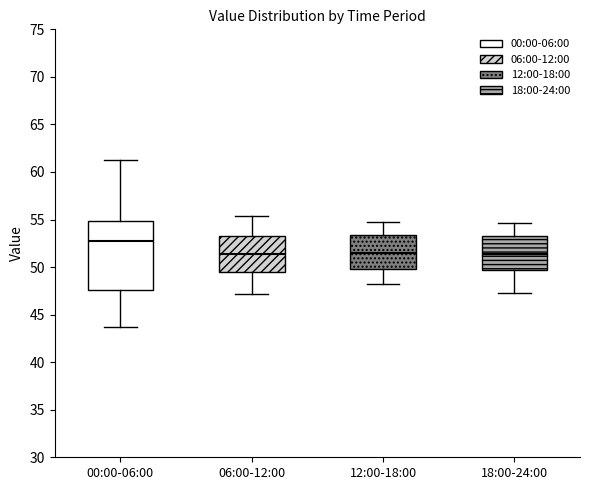

Which box is the tallest, from its lower edge to its upper edge?

00:00-06:00